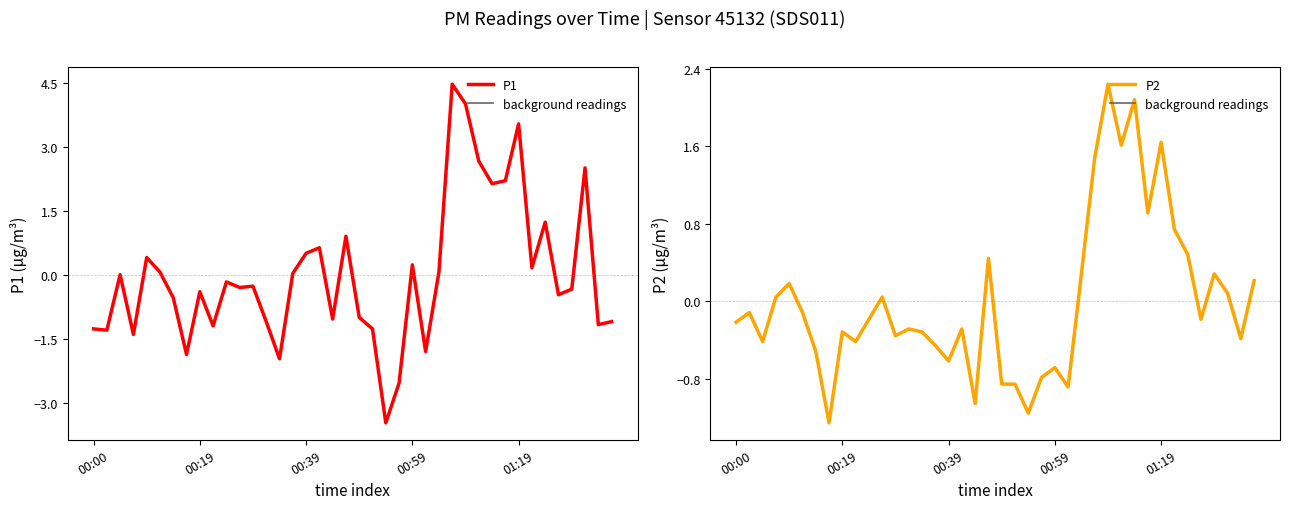

True or false: P2 has more than 0 interior local peaks.

True